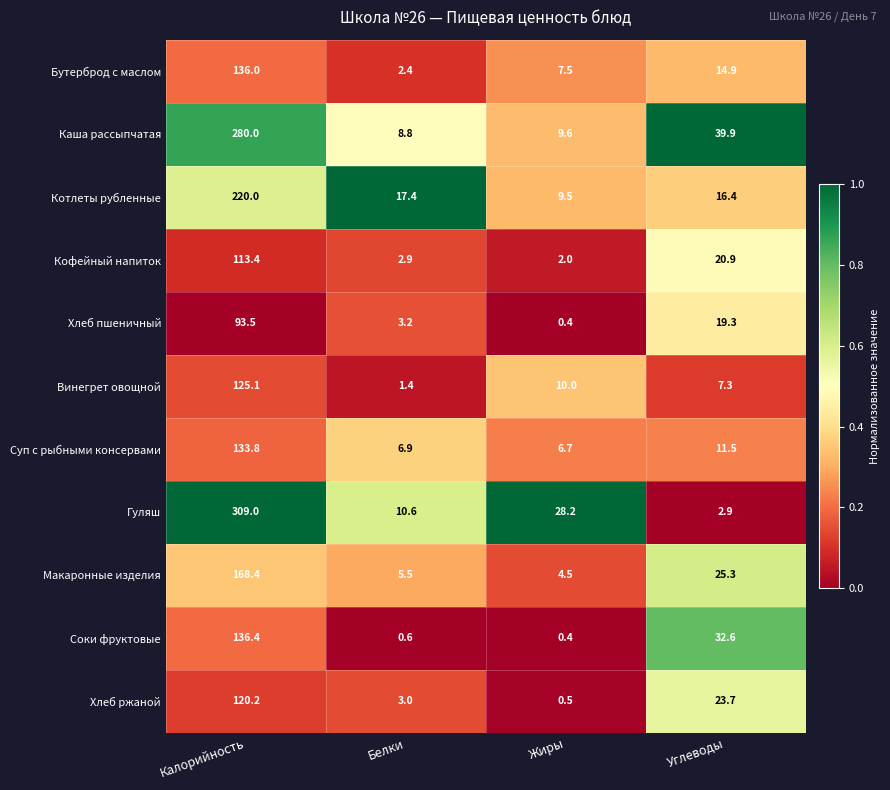

Which series has the largest range (max minus min)?

Гуляш